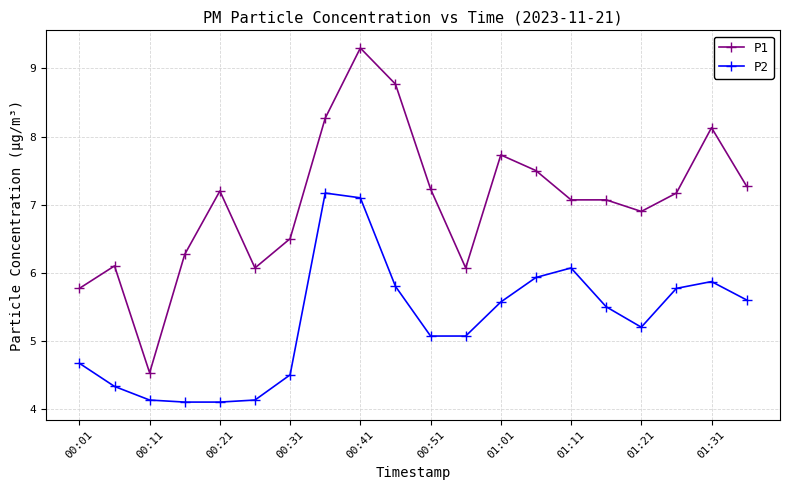

Count the number of data series in this chart.

2